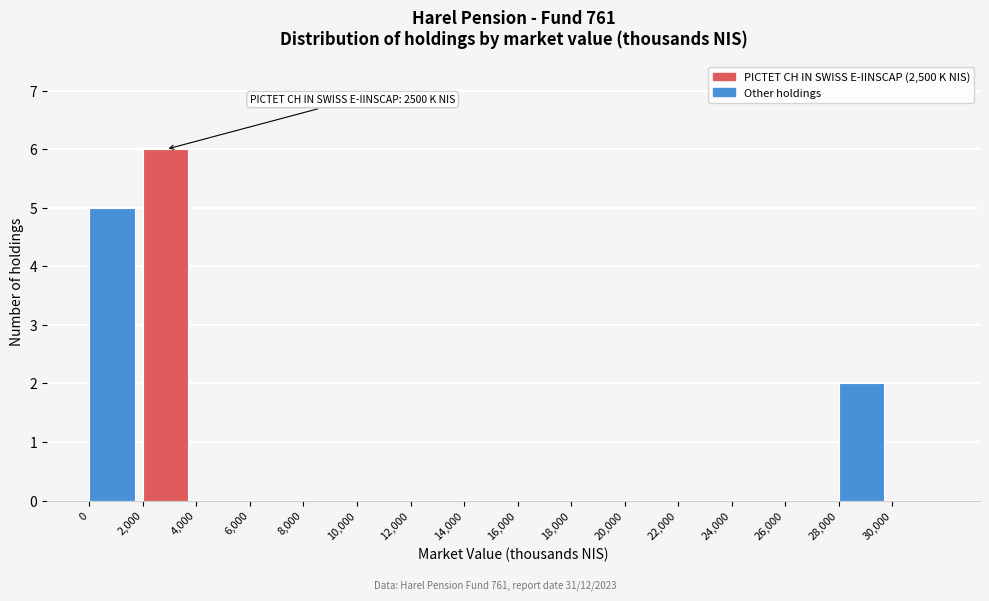

Which range on the x-axis has the tallest bar?

2000 to 4000